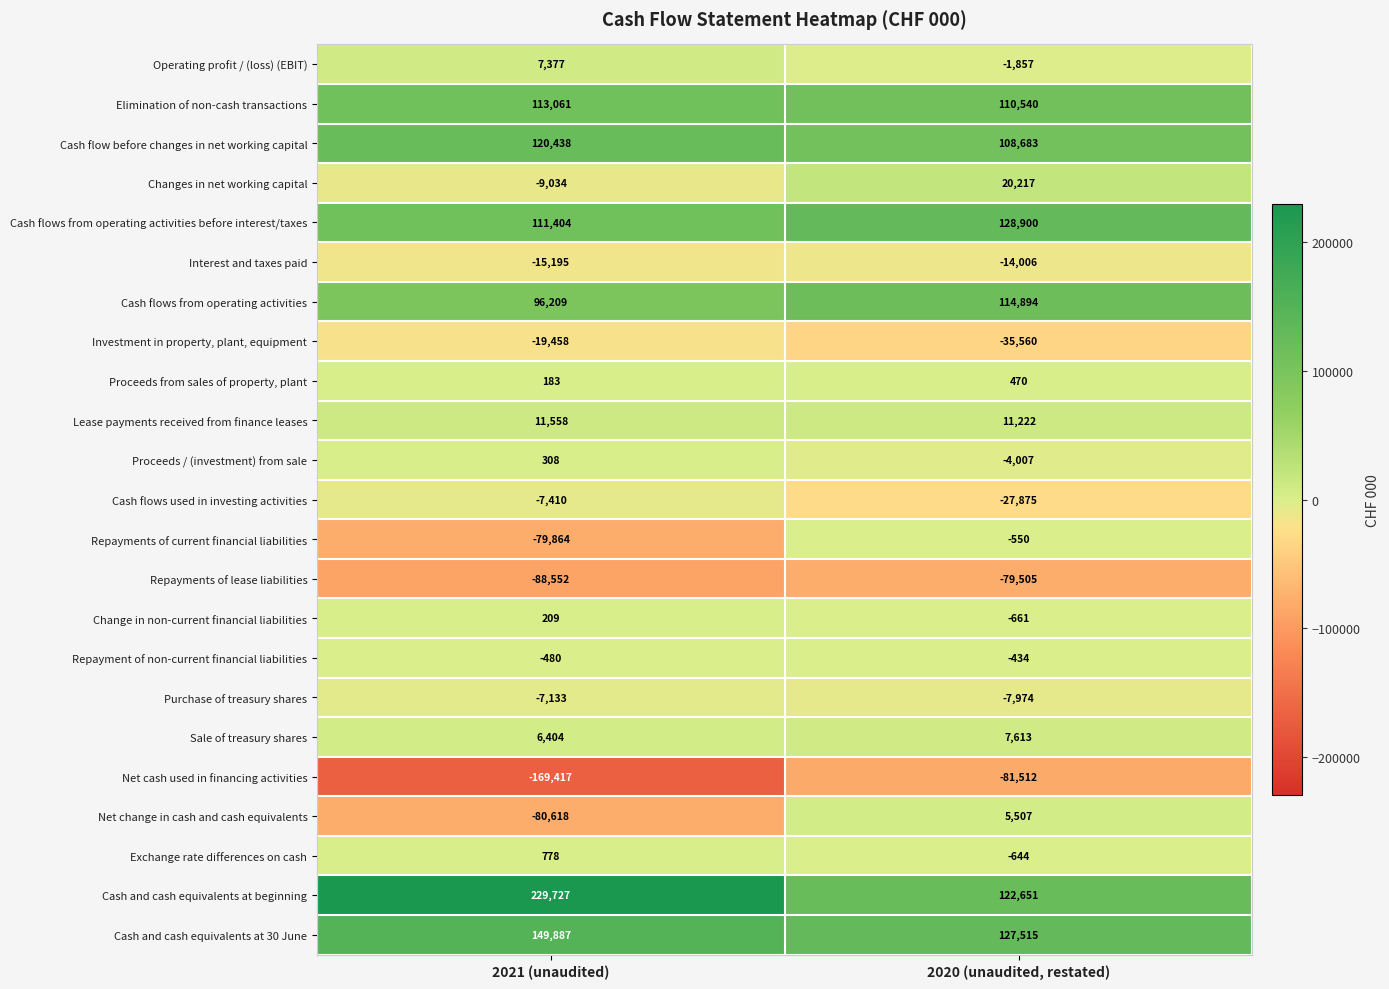

At 2021 (unaudited), list the series in order from largest to smallest.

Cash and cash equivalents at beginning, Cash and cash equivalents at 30 June, Cash flow before changes in net working capital, Elimination of non-cash transactions, Cash flows from operating activities before interest/taxes, Cash flows from operating activities, Lease payments received from finance leases, Operating profit / (loss) (EBIT), Sale of treasury shares, Exchange rate differences on cash, Proceeds / (investment) from sale, Change in non-current financial liabilities, Proceeds from sales of property, plant, Repayment of non-current financial liabilities, Purchase of treasury shares, Cash flows used in investing activities, Changes in net working capital, Interest and taxes paid, Investment in property, plant, equipment, Repayments of current financial liabilities, Net change in cash and cash equivalents, Repayments of lease liabilities, Net cash used in financing activities